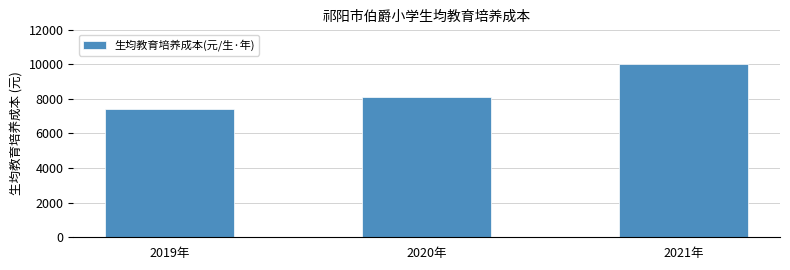

Reading left to right, list all the values displayed in this chart.

7420.9	8104.0	10009.8